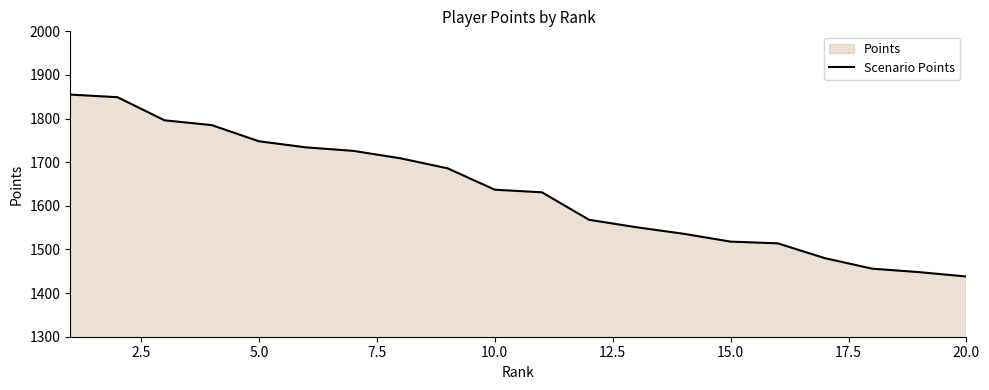

What is the value of the 10th point from the left?

1637